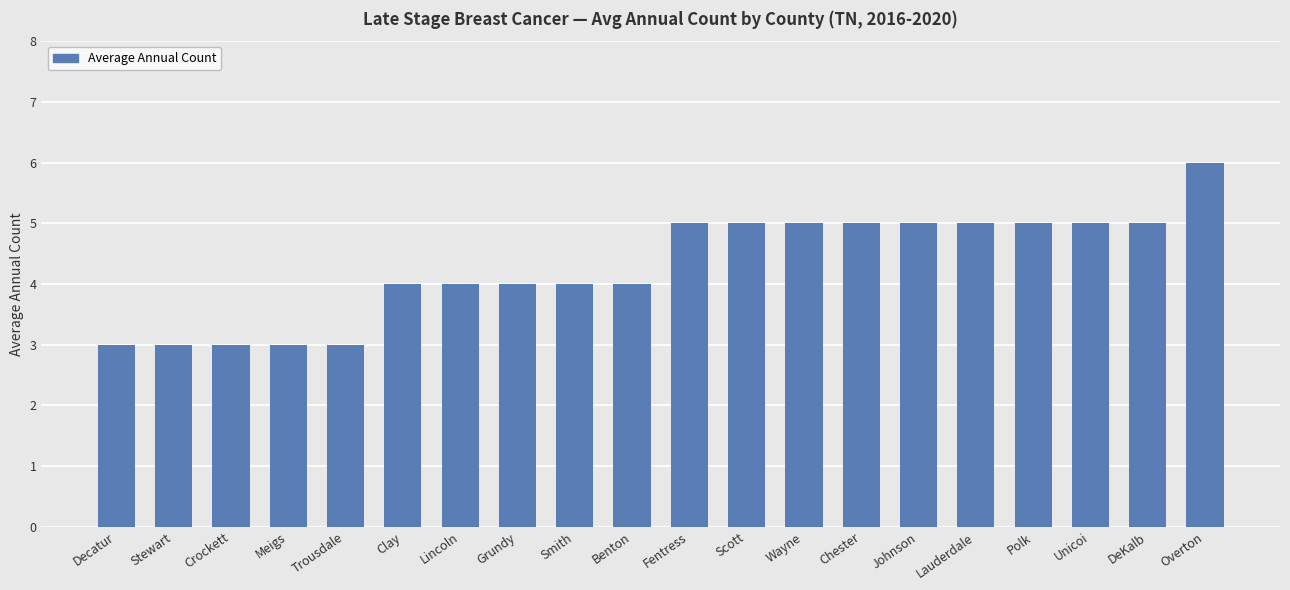

What is the maximum value shown in the chart?

6